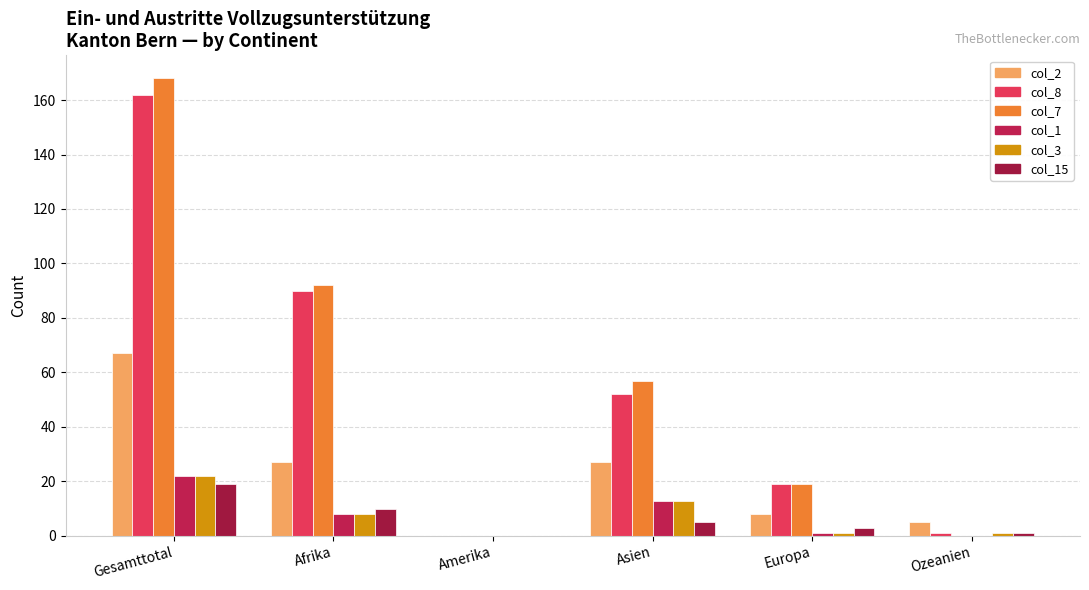

How many groups of bars are there?

6